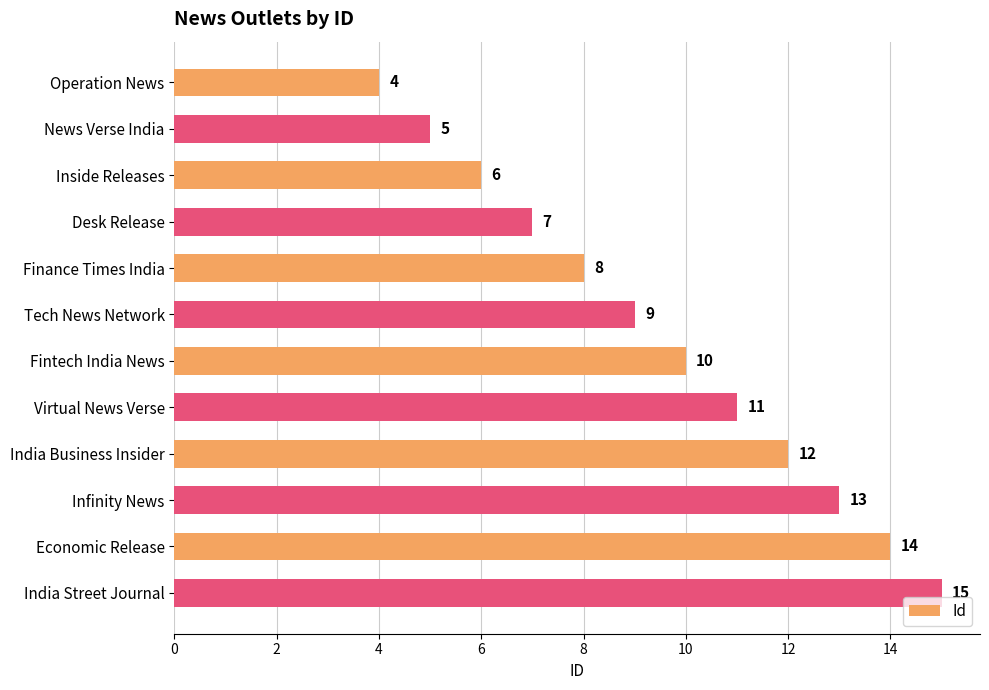

Reading top to bottom, what are all the values shown in this chart?

Operation News=4	News Verse India=5	Inside Releases=6	Desk Release=7	Finance Times India=8	Tech News Network=9	Fintech India News=10	Virtual News Verse=11	India Business Insider=12	Infinity News=13	Economic Release=14	India Street Journal=15